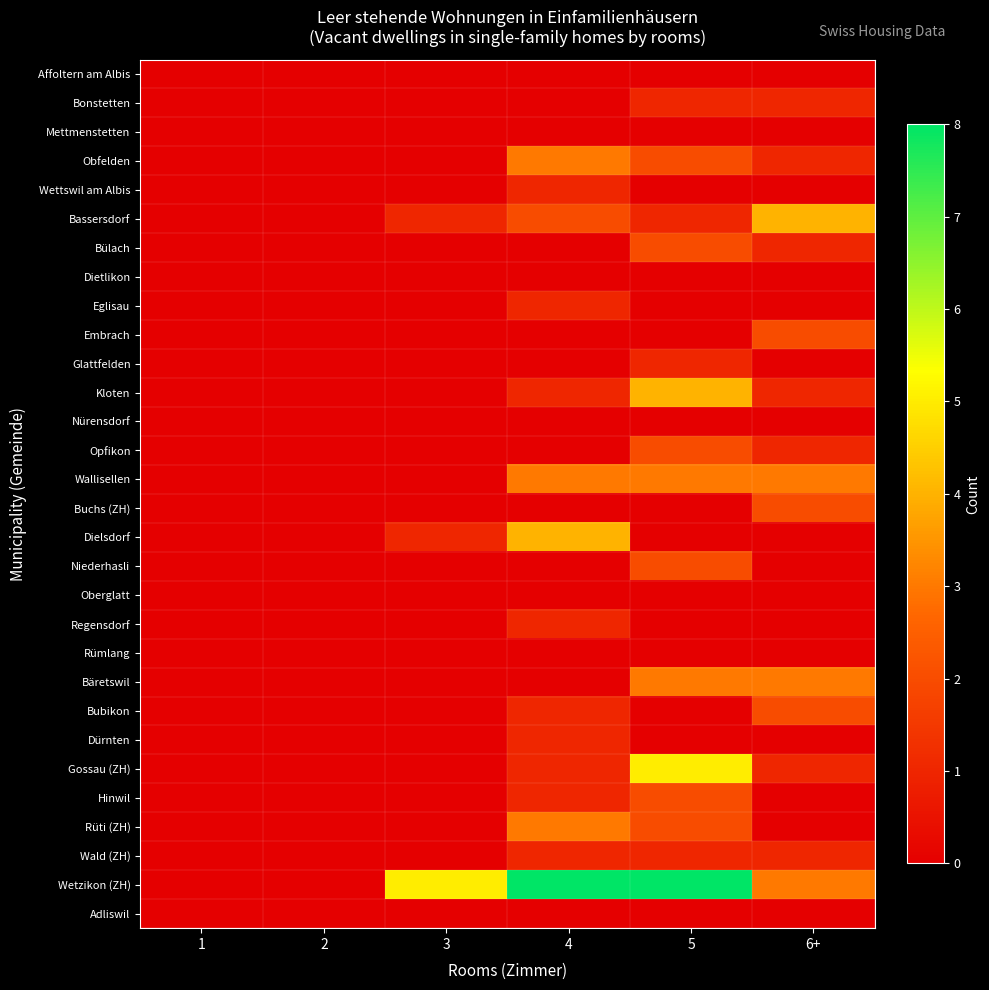

Between 3 and 6+, which series saw the biggest shift?

Bassersdorf